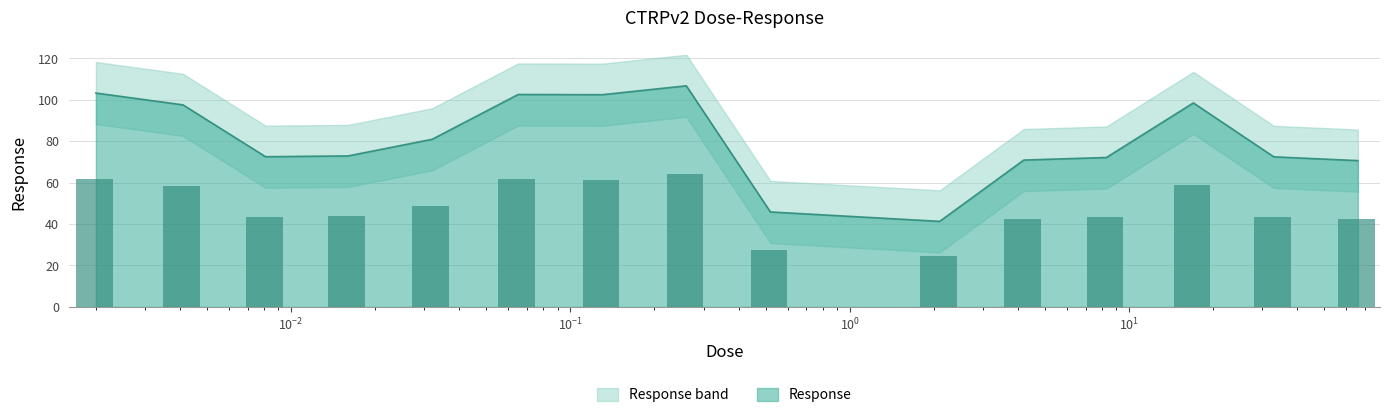

Which label corresponds to the largest value in the chart?

0.26